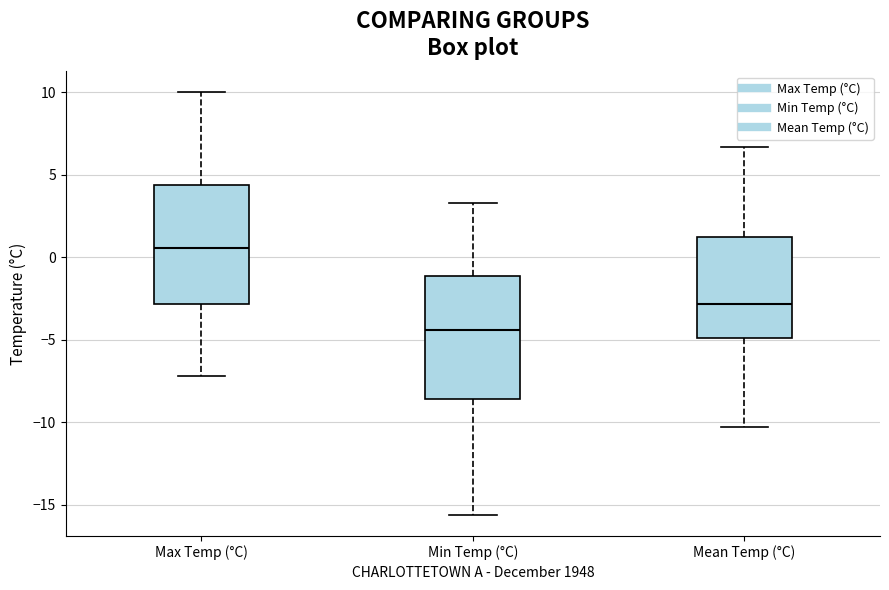

Reading left to right, transcribe this box plot: for each box, give where its median line is, the range the box spans, and where its two whiskers end, as read against the y-axis. The values are not printed on the chart, so give them approximately, as read against the axis.

Max Temp (°C): median 0.5, box -3.0 to 4.5, whiskers -7.0 to 10.0
Min Temp (°C): median -4.5, box -8.5 to -1.0, whiskers -15.5 to 3.5
Mean Temp (°C): median -3.0, box -5.0 to 1.5, whiskers -10.5 to 6.5